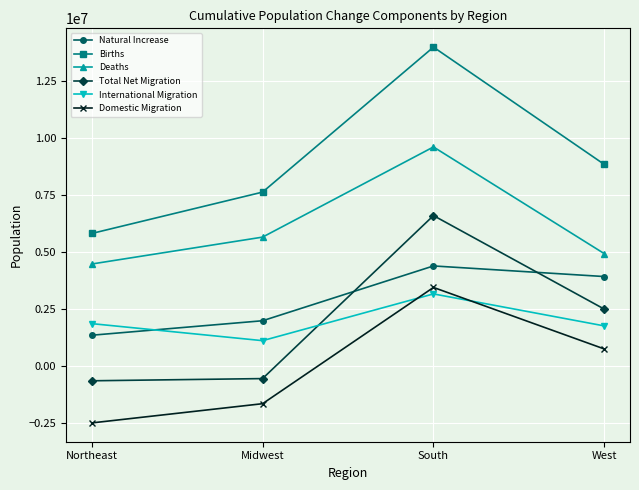

What are all the series names shown in the legend?

Natural Increase, Births, Deaths, Total Net Migration, International Migration, Domestic Migration